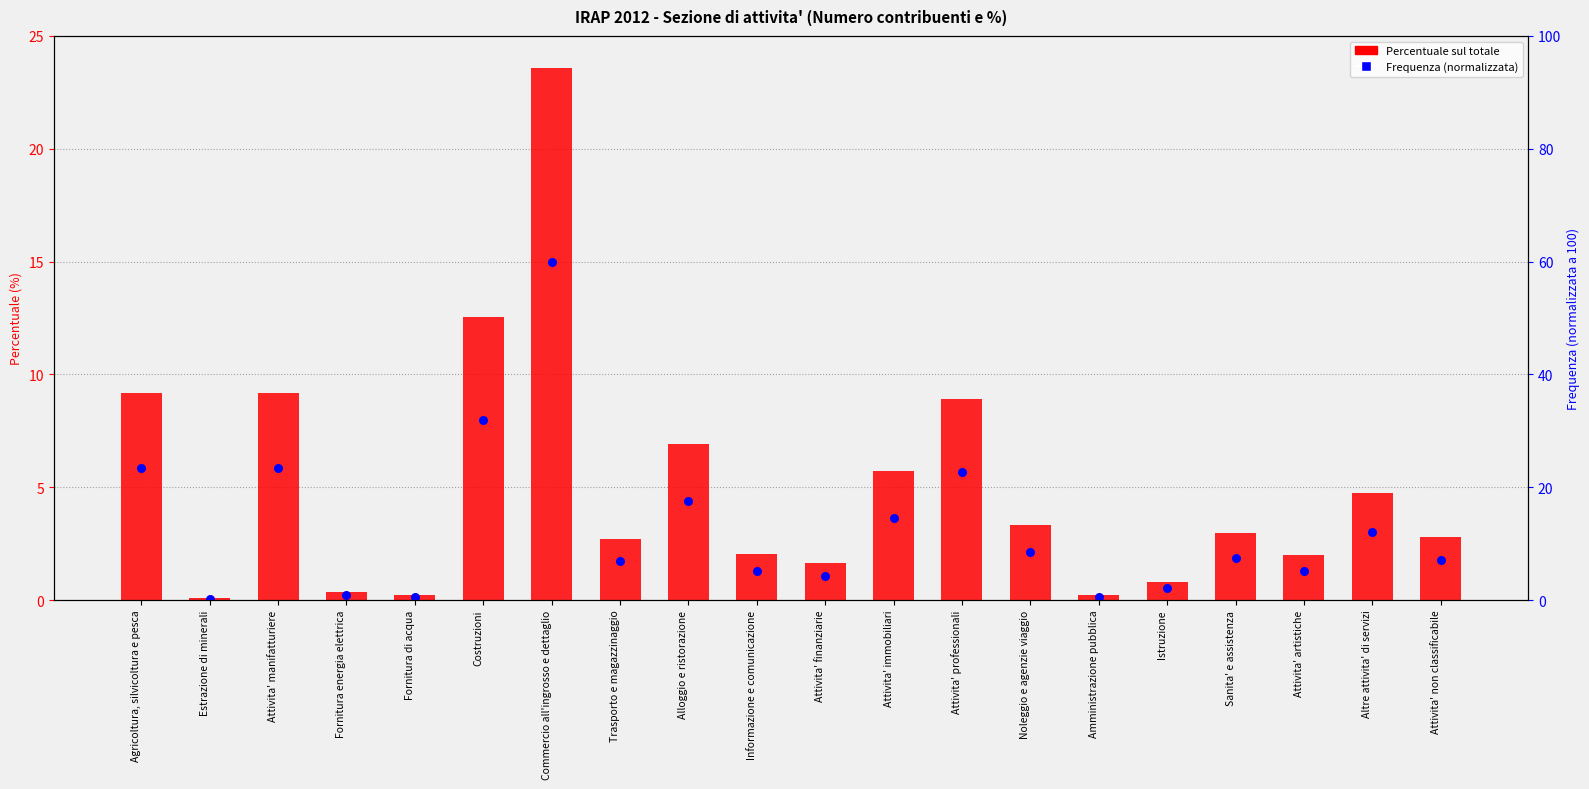

Which series contains the lowest Y value?

Frequenza (normalizzata)